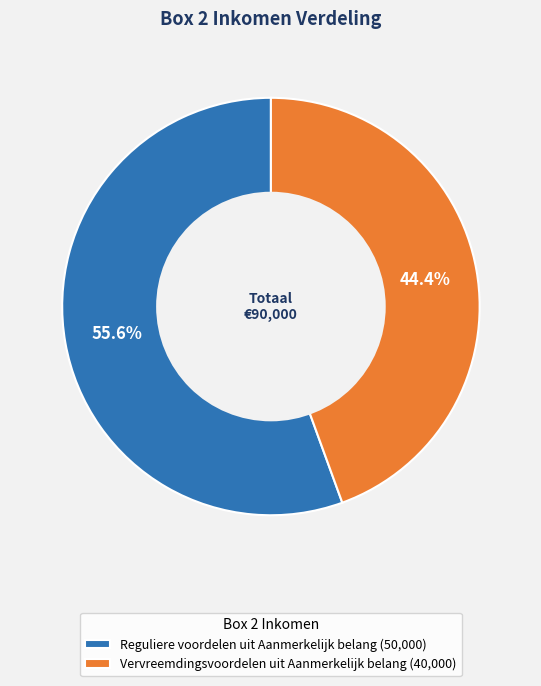

Which slice is the smallest?

Vervreemdingsvoordelen uit Aanmerkelijk belang